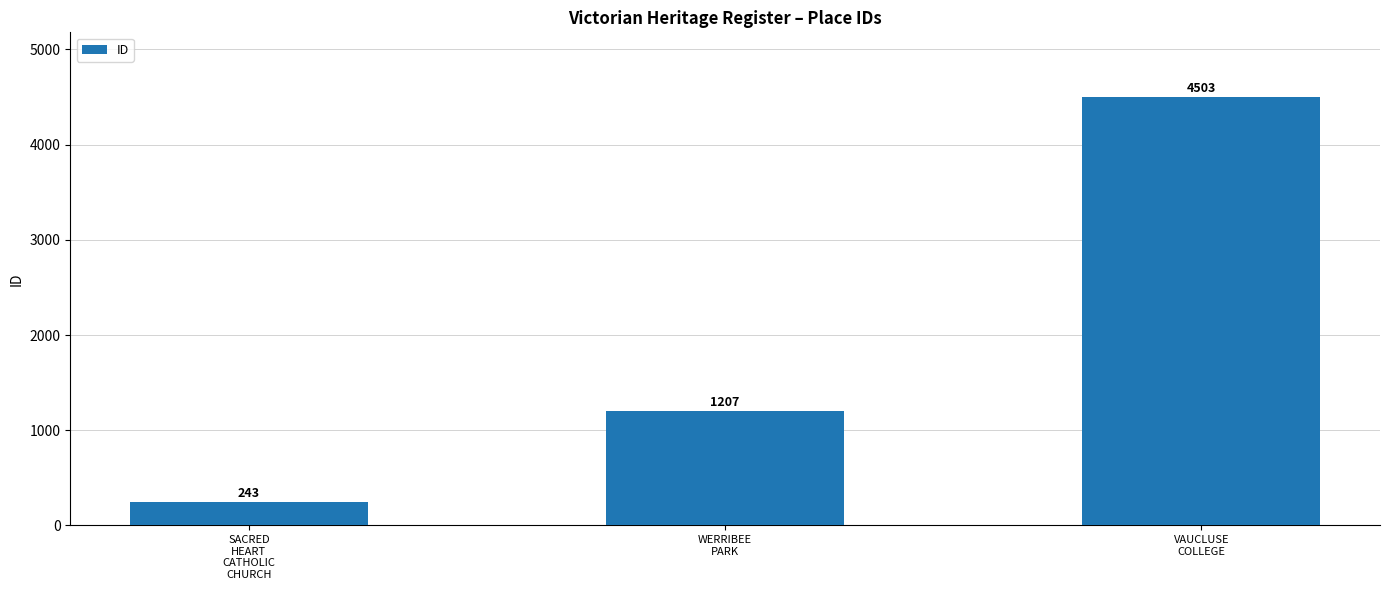

True or false: the data shows 646 at WERRIBEE
PARK.

False